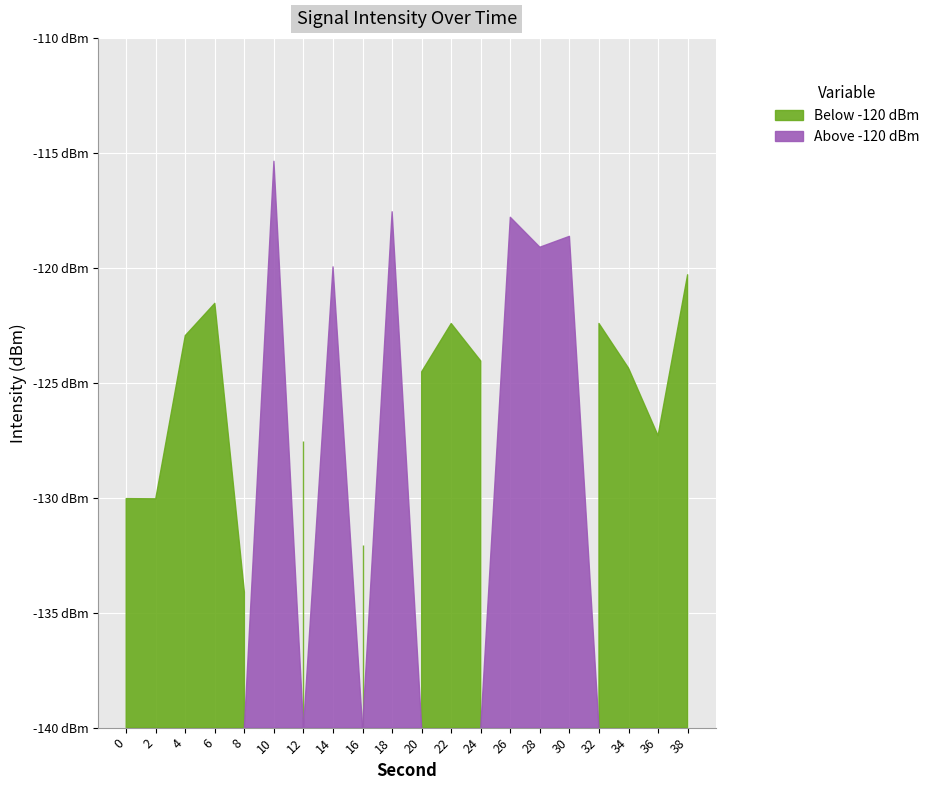

List the labels in order of value, smallest first.

8, 16, 2, 0, 12, 36, 20, 34, 24, 4, 22, 32, 6, 38, 14, 28, 30, 26, 18, 10